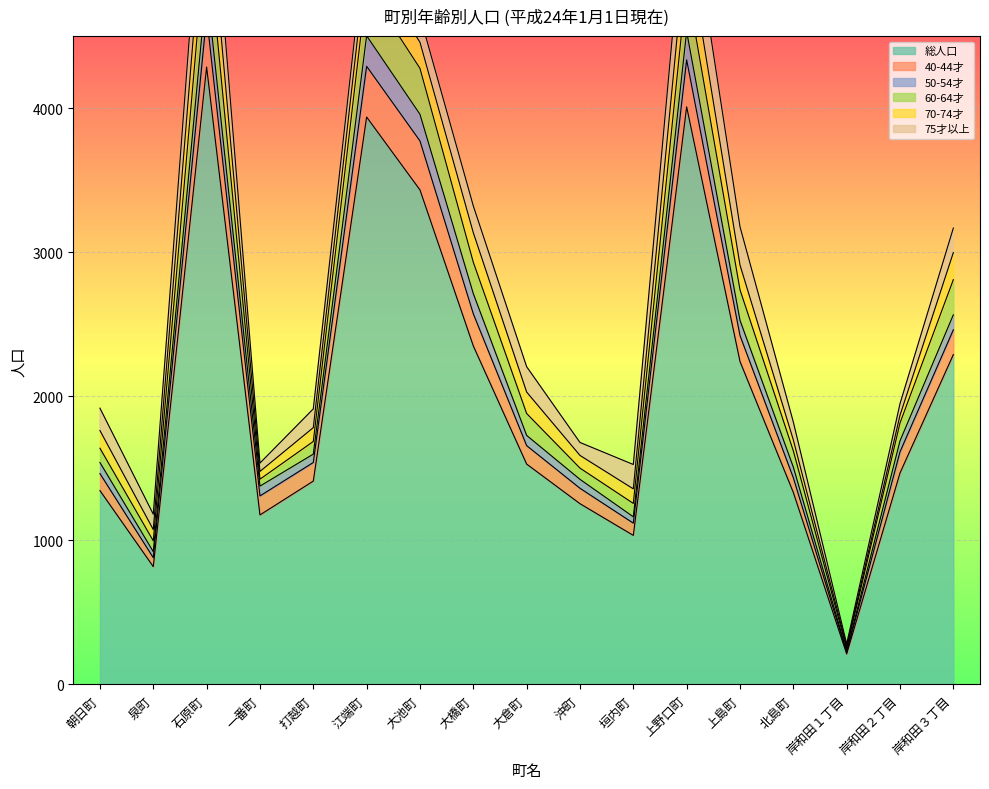

The value of 総人口 at 大橋町 is 1593. True or false?

False